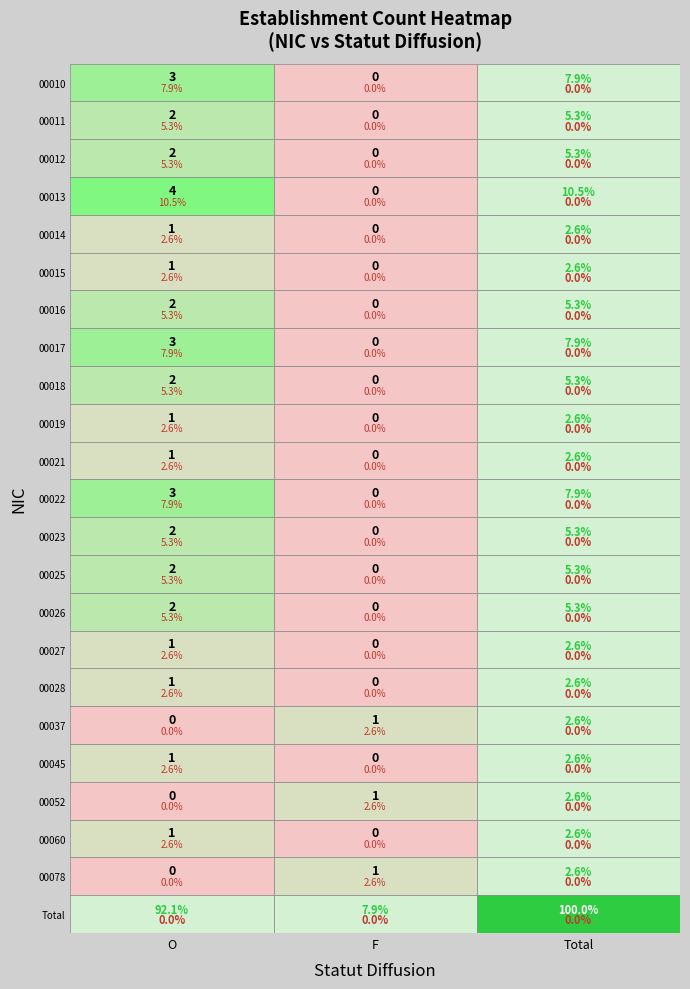

At how many categories does at least one series exceed 1?

1